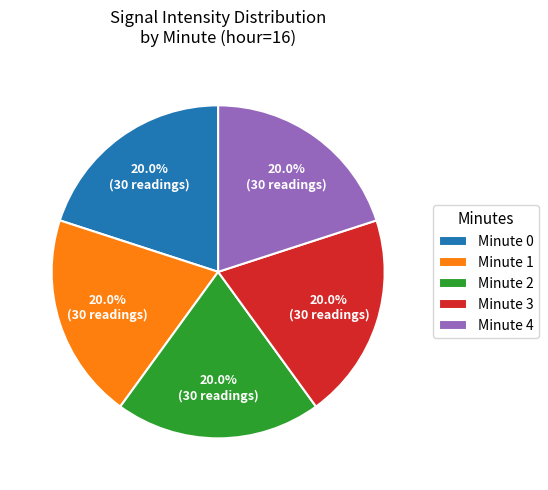

Is there any slice that represents more than half of the pie?

No